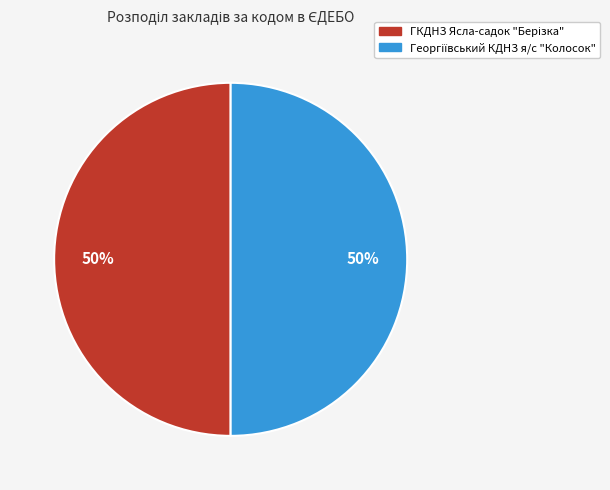

To the nearest percent, what is the average slice percentage?

50%